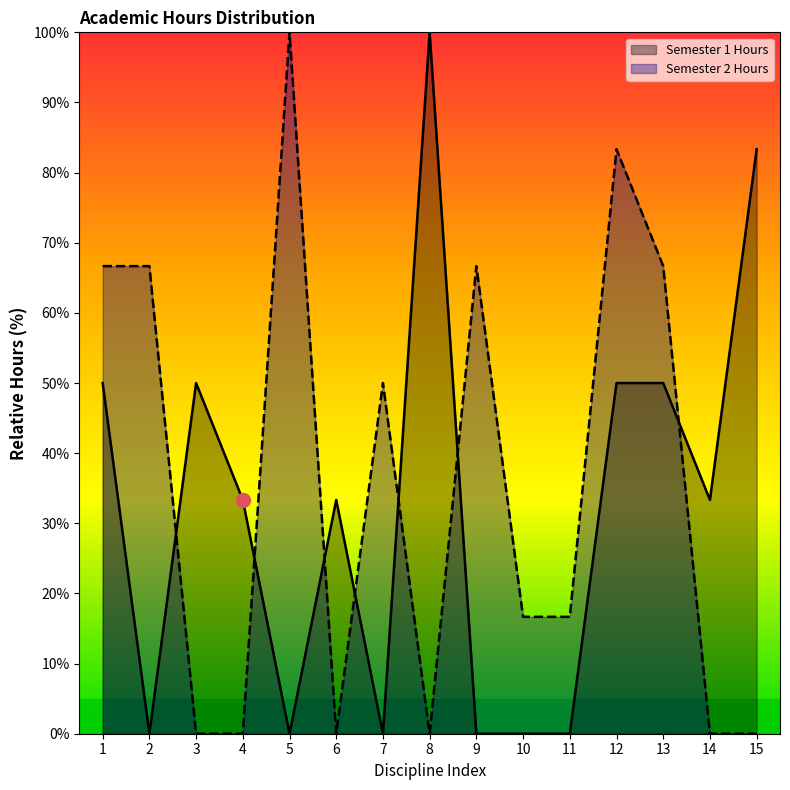

How many values in the Semester 1 Hours series are below 33?

6